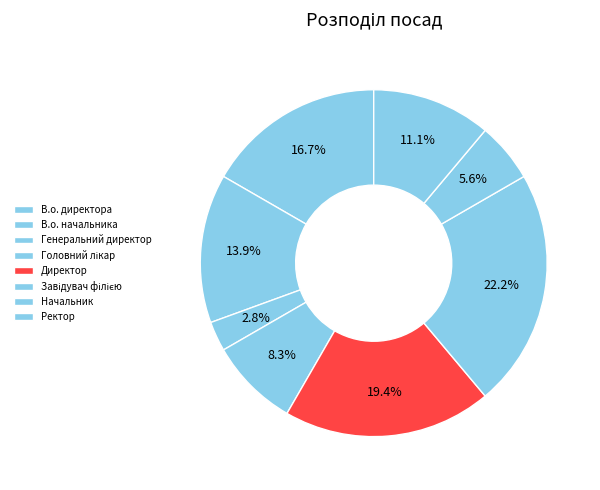

To the nearest percent, what is the combined percentage of Генеральний директор and Завідувач філією?

25%